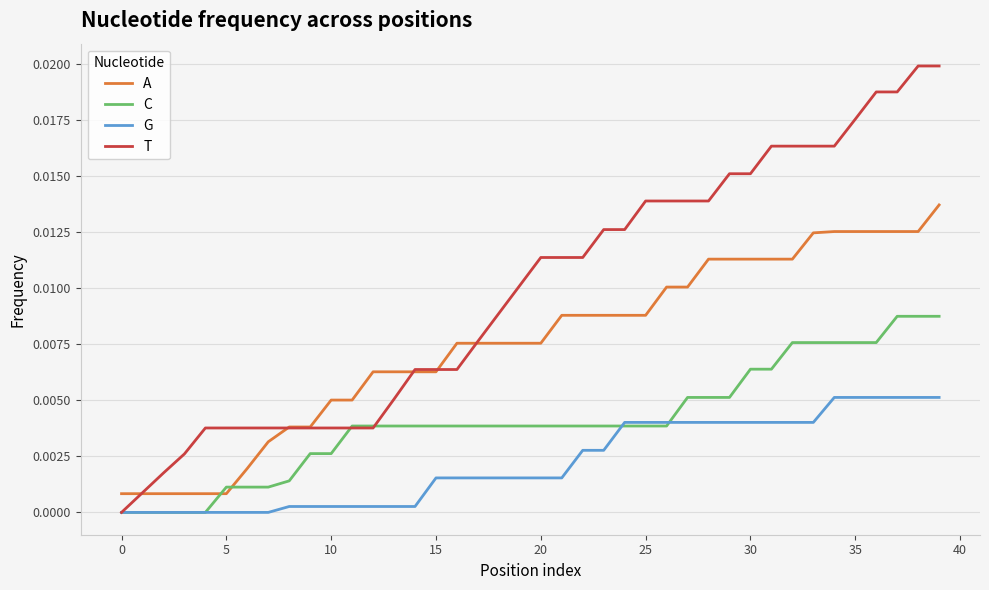

True or false: A and G cross at least once.

False